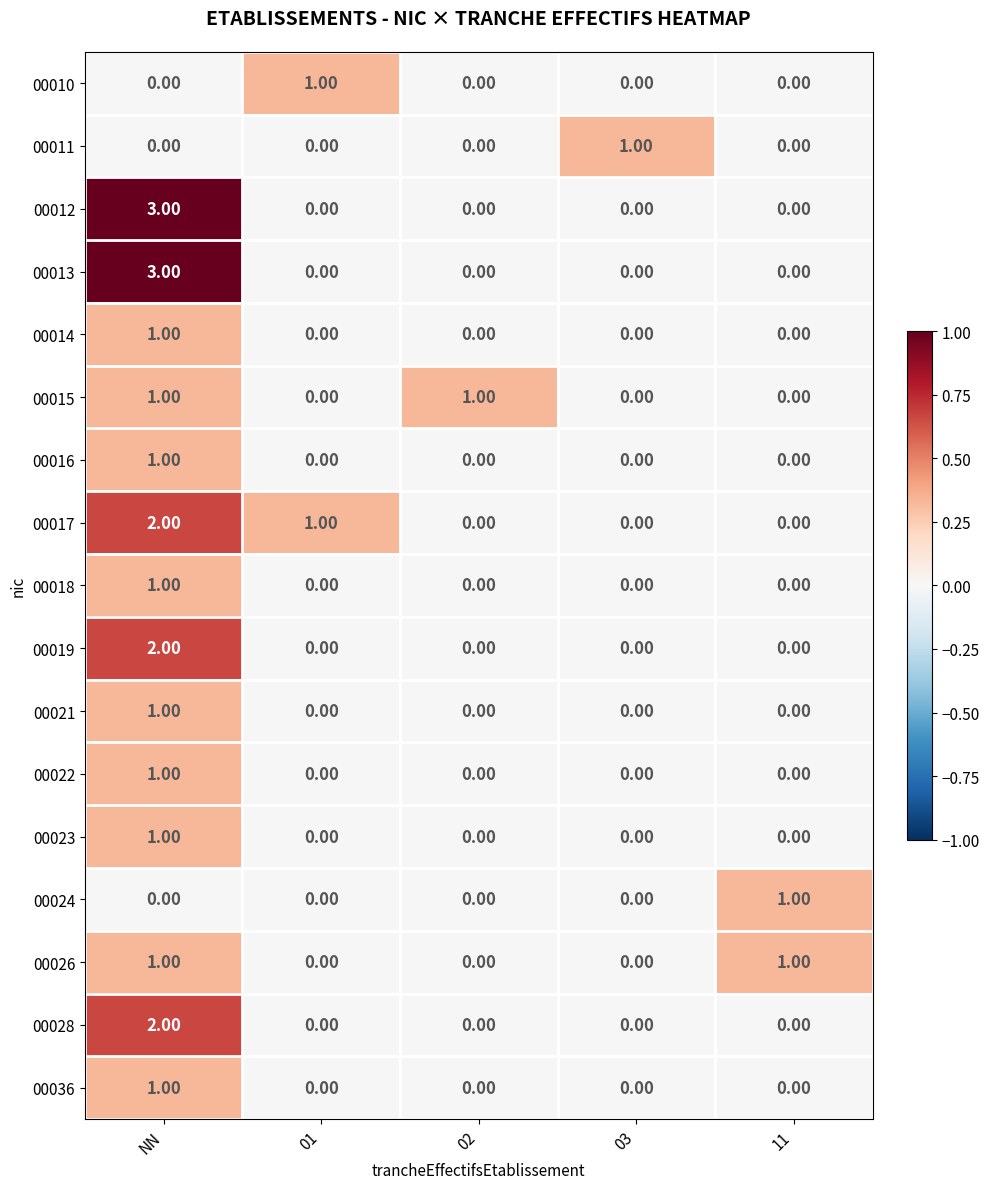

How many data points does each series have?

5